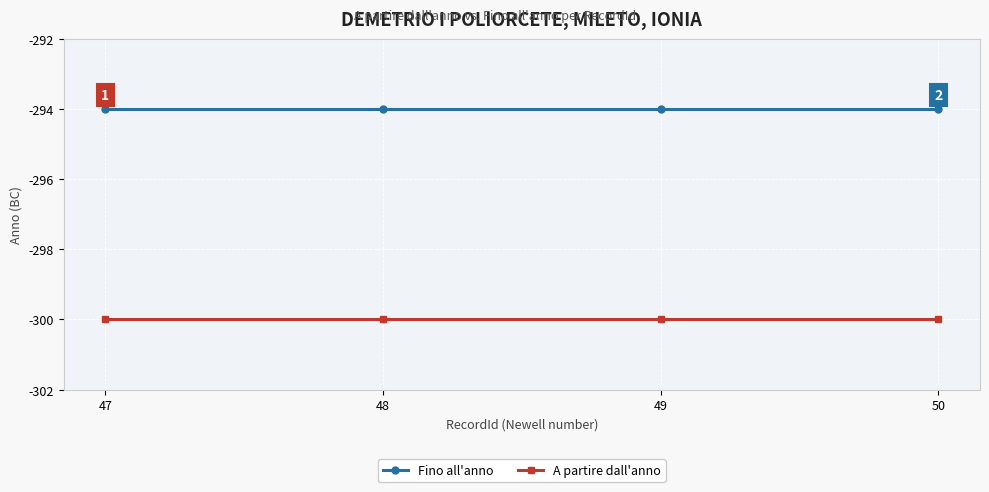

Is it true that Fino all'anno equals -195 at 48?

False